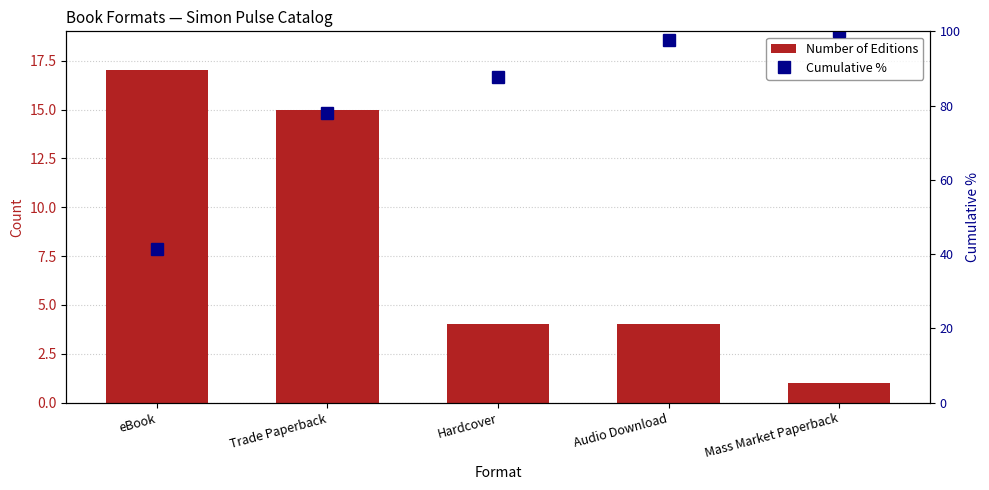

Are the bars horizontal?

No